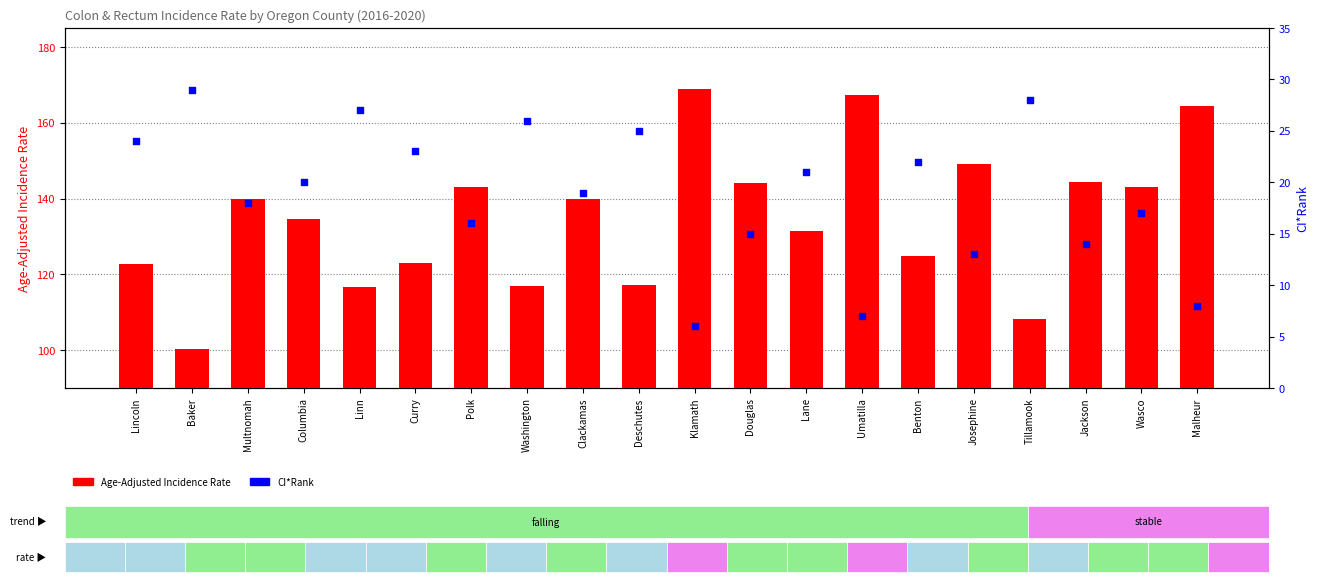

Which series has the widest spread of Y values?

Age-Adjusted Incidence Rate